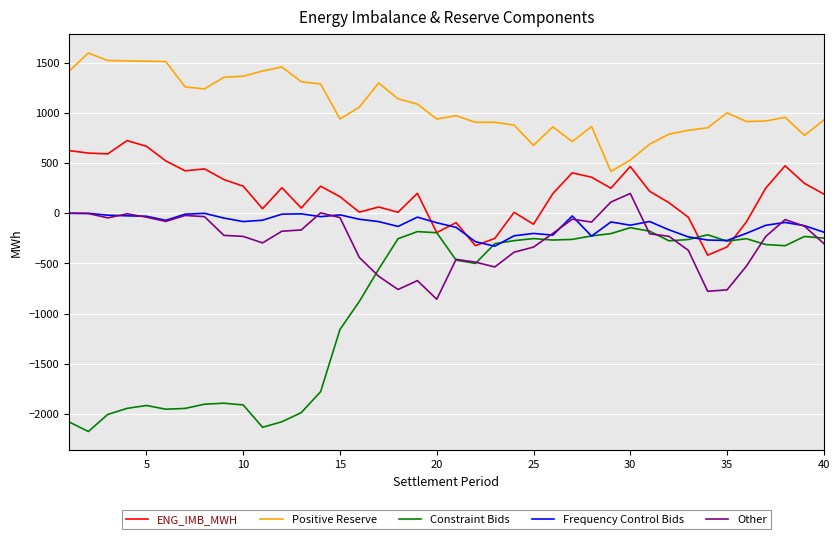

What is the sum of all Other values?

-10544.3